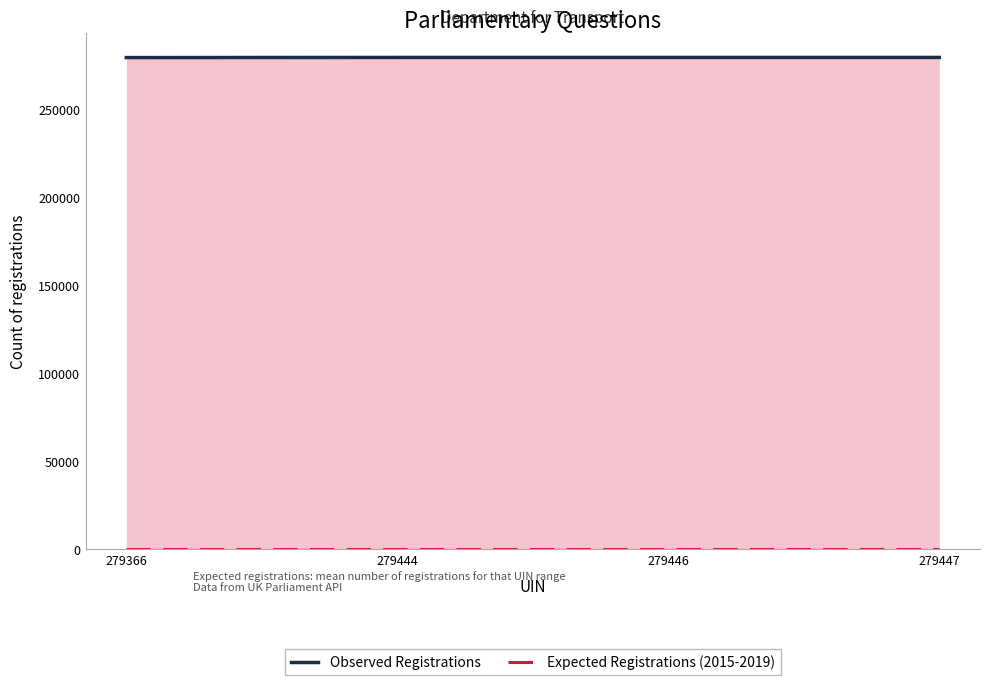

What is the sum of the Expected Registrations (2015-2019) values at 279366 and 279447?

54